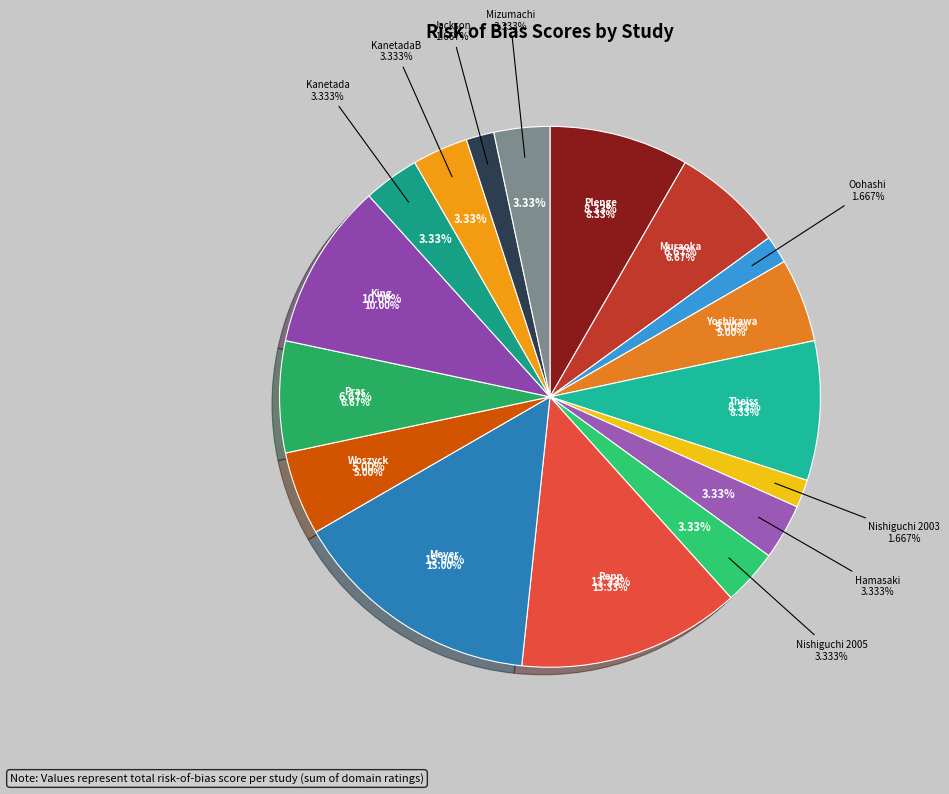

What percentage is the Plenge slice, to the nearest percent?

8%